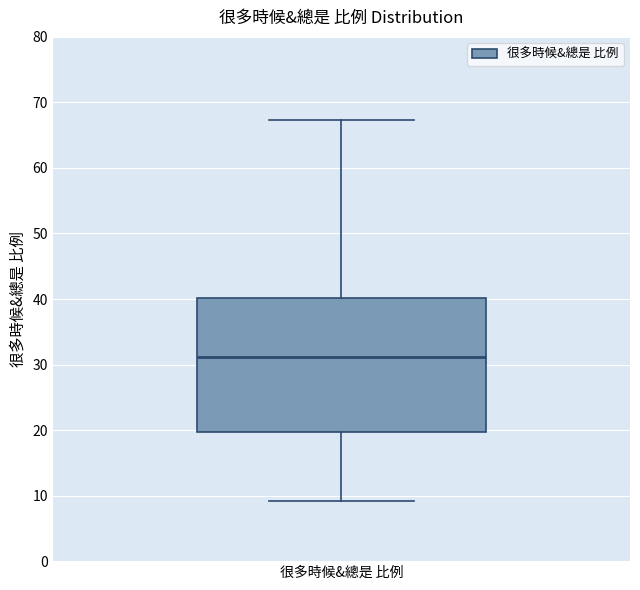

Transcribe this box plot: give where the median line is, the range the box spans, and where the two whiskers end, as read against the y-axis. The values are not printed on the chart, so give them approximately, as read against the axis.

median 31, box 20 to 40, whiskers 9 to 67